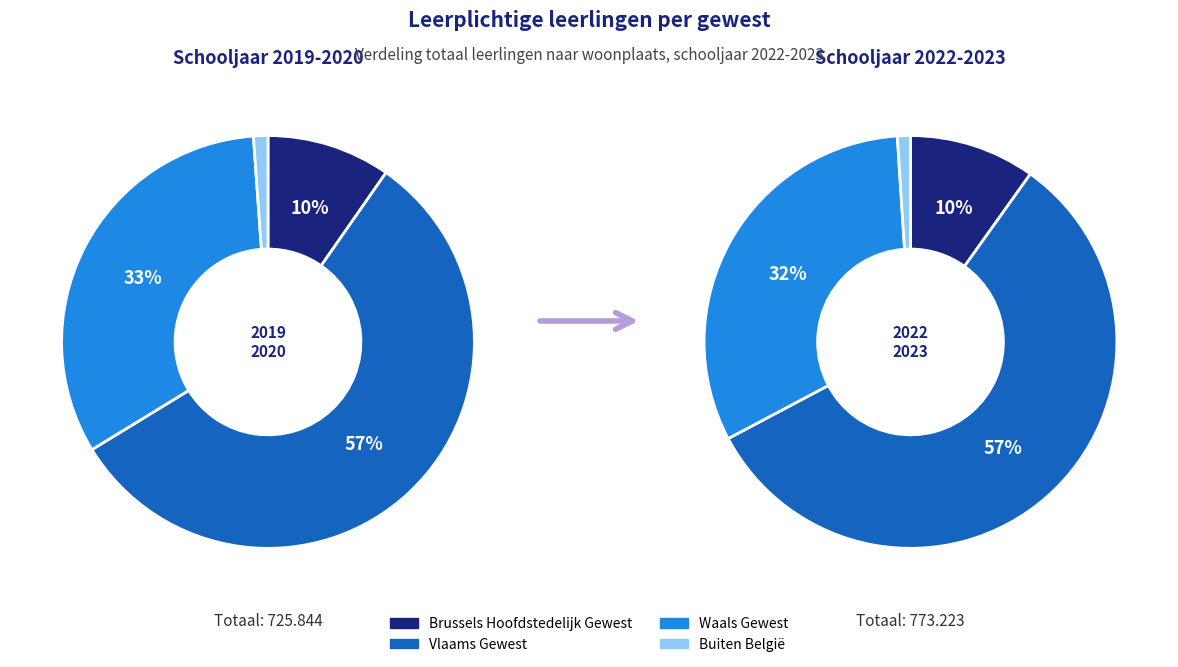

Between Vlaams Gewest and Buiten België, which is larger?

Vlaams Gewest